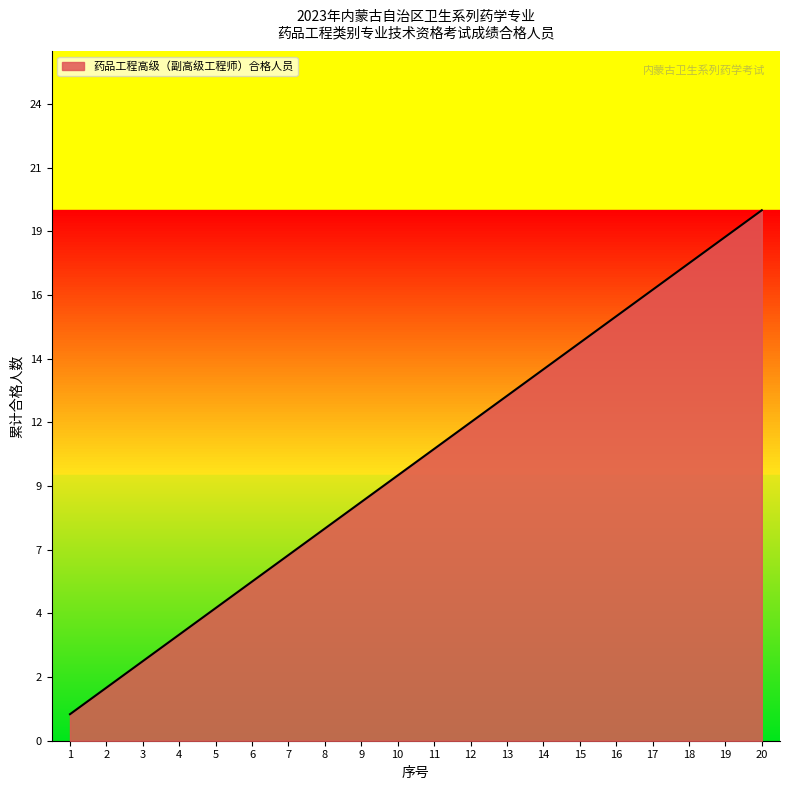

What value does the data have at 14?

14